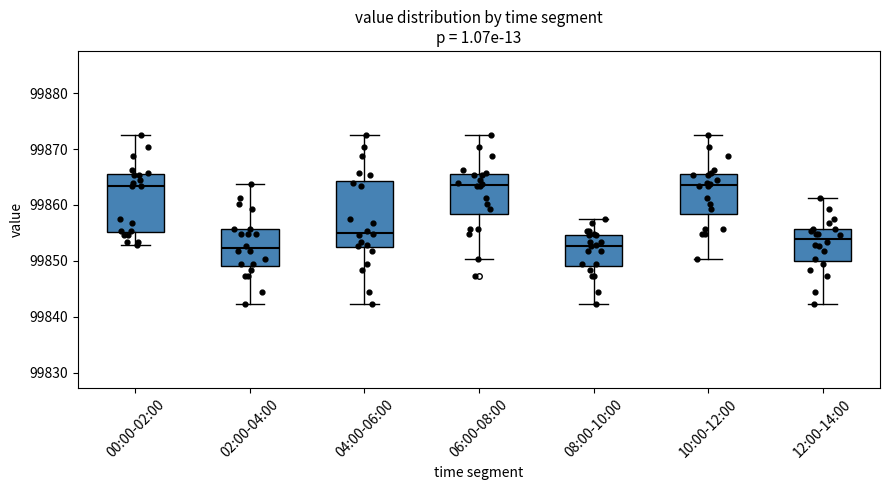

Which box is the tallest, from its lower edge to its upper edge?

04:00-06:00